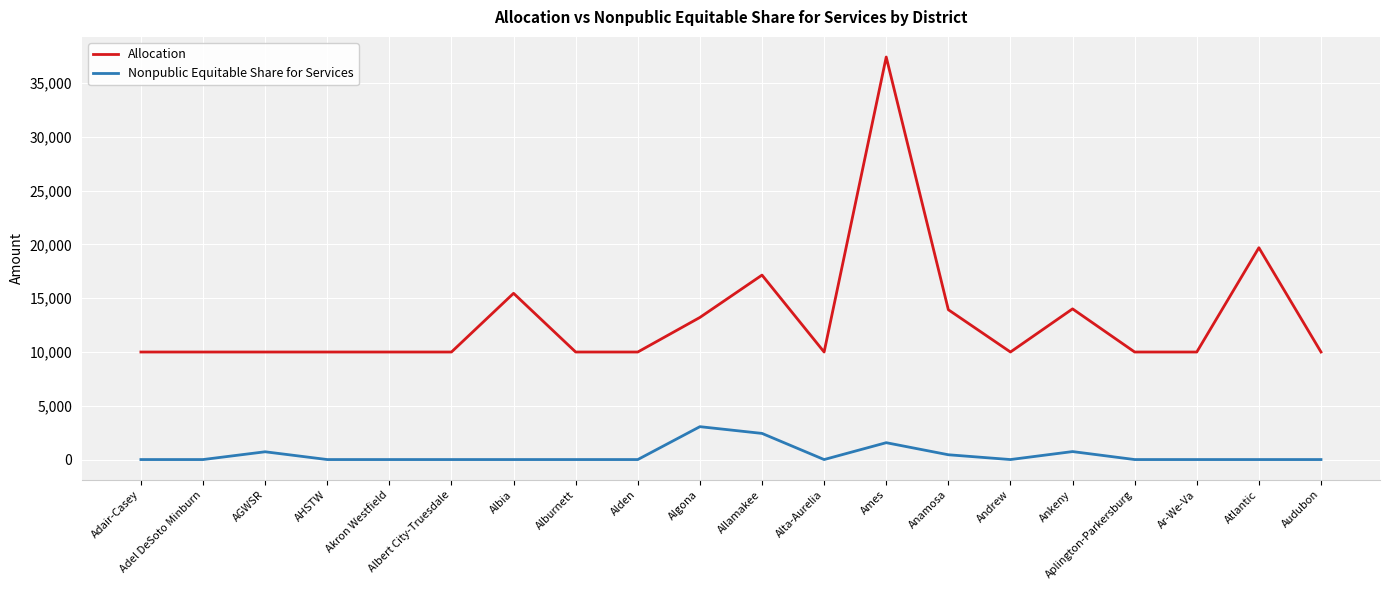

Rank the series at Audubon from highest to lowest value.

Allocation, Nonpublic Equitable Share for Services